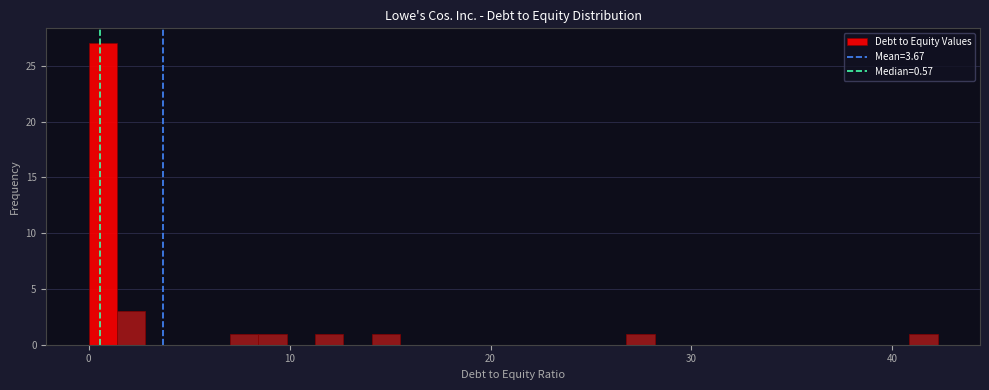

Around what value on the x-axis is the tallest bar? Give the approximate position of its centre, as read against the axis.

1